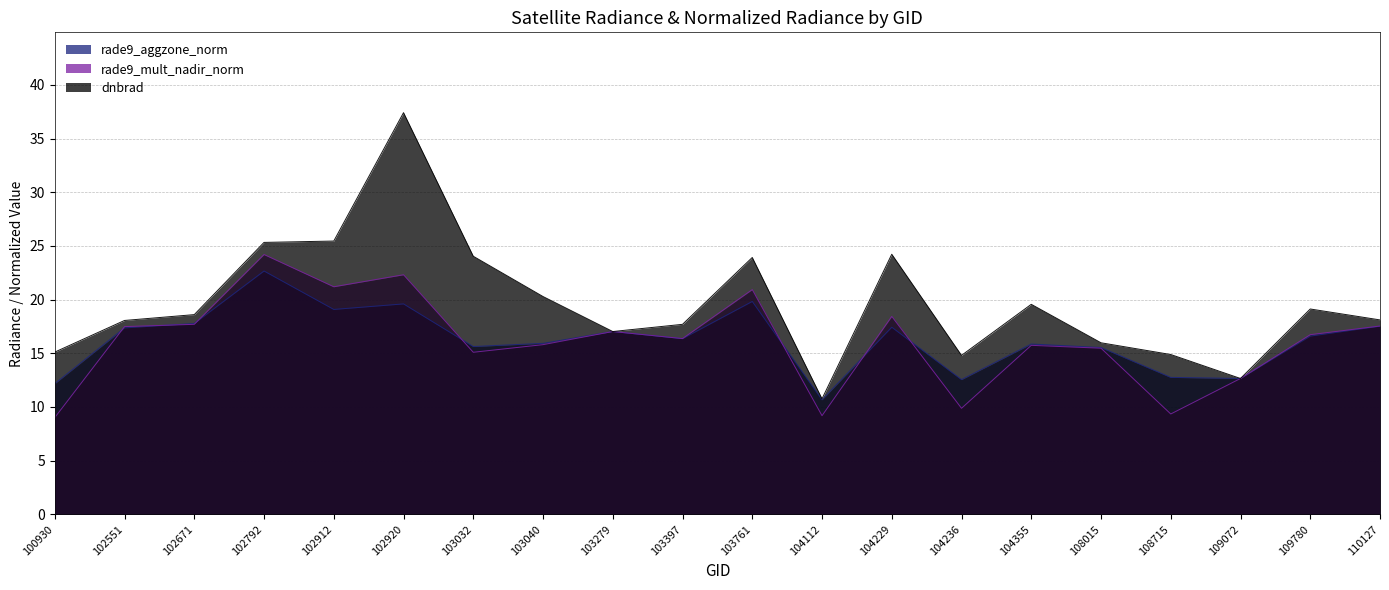

The dnbrad series shows 37.4 at 102920. True or false?

True